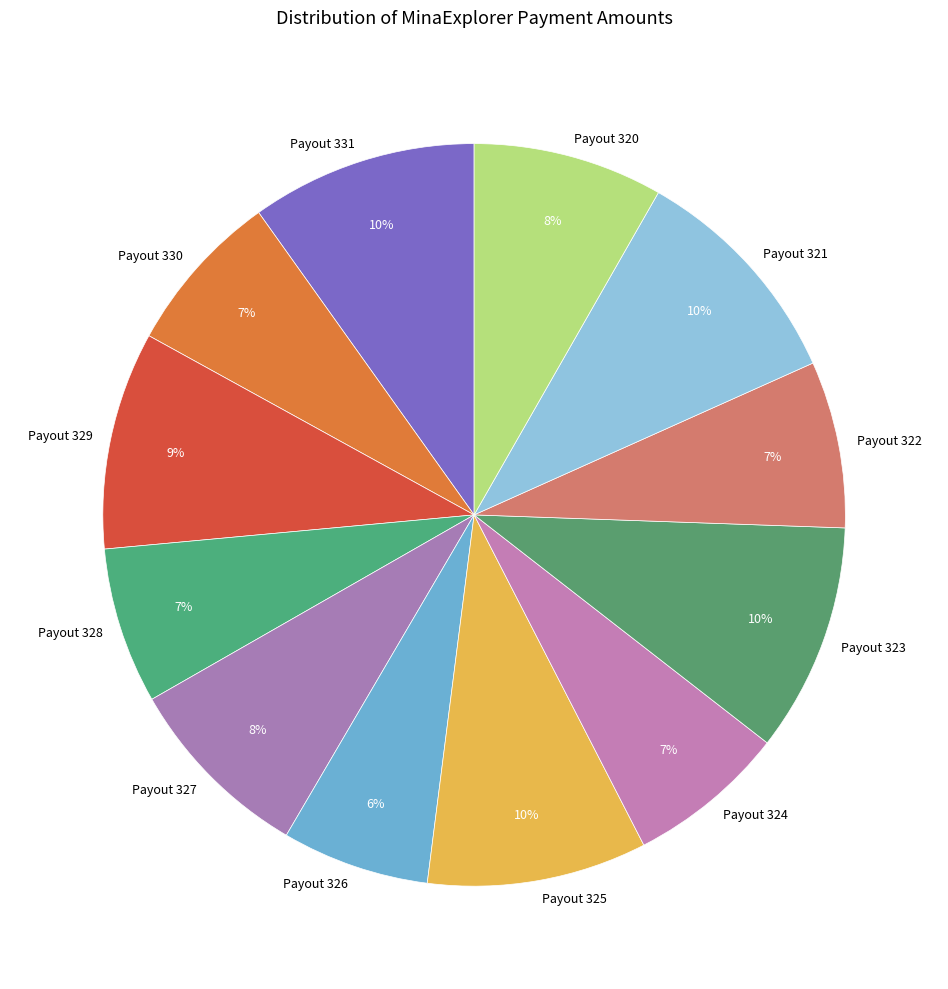

Count the number of slices in the pie.

12